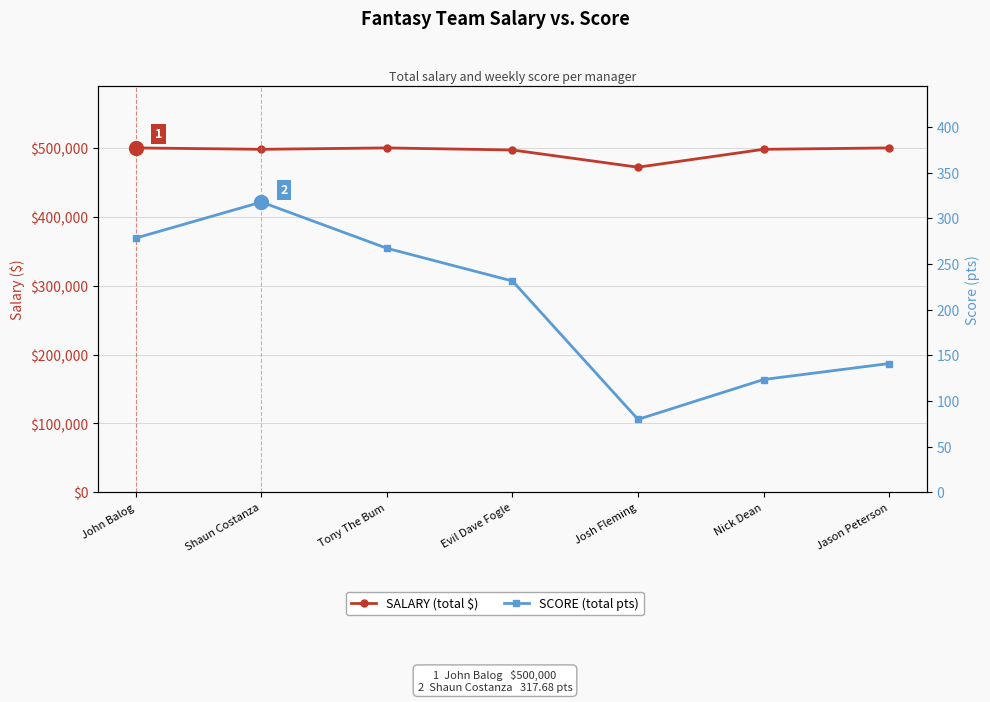

Which series has the largest total across all categories?

SALARY